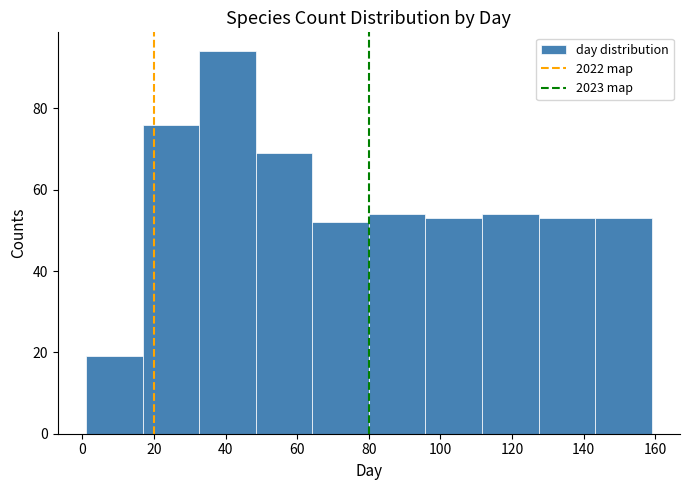

Reading left to right, transcribe this chart: for each bar, give the range it covers on the x-axis and its height. Neither the bar edges nor the heights are printed on the chart, so give them approximately, as read against the axes.

1.0 to 16.8: 20
16.8 to 32.6: 76
32.6 to 48.4: 94
48.4 to 64.2: 70
64.2 to 80.0: 52
80.0 to 95.8: 54
95.8 to 111.6: 54
111.6 to 127.4: 54
127.4 to 143.2: 54
143.2 to 159.0: 54